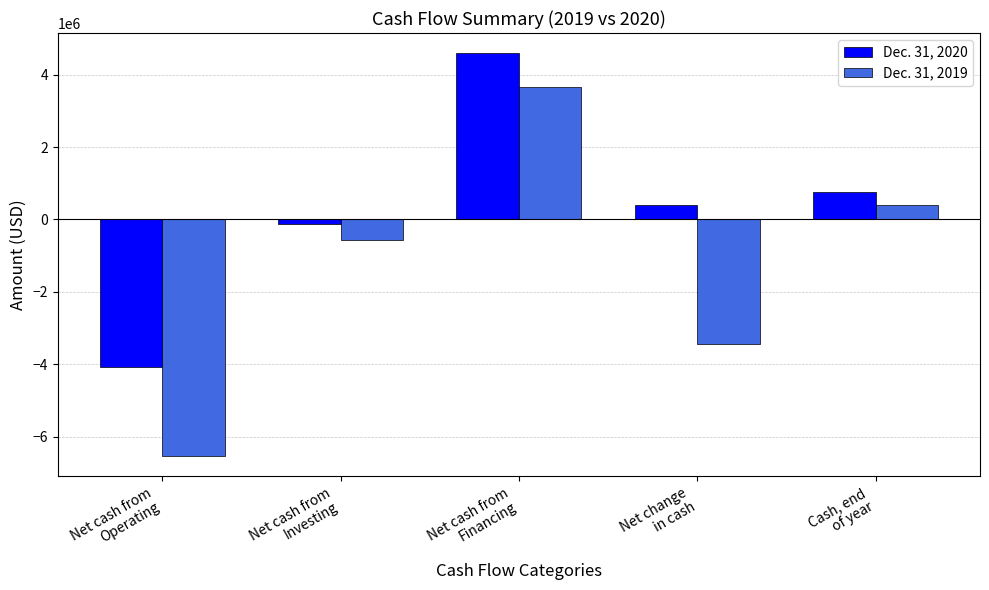

What is the label of the 5th bar from the right?

Net cash from
Operating